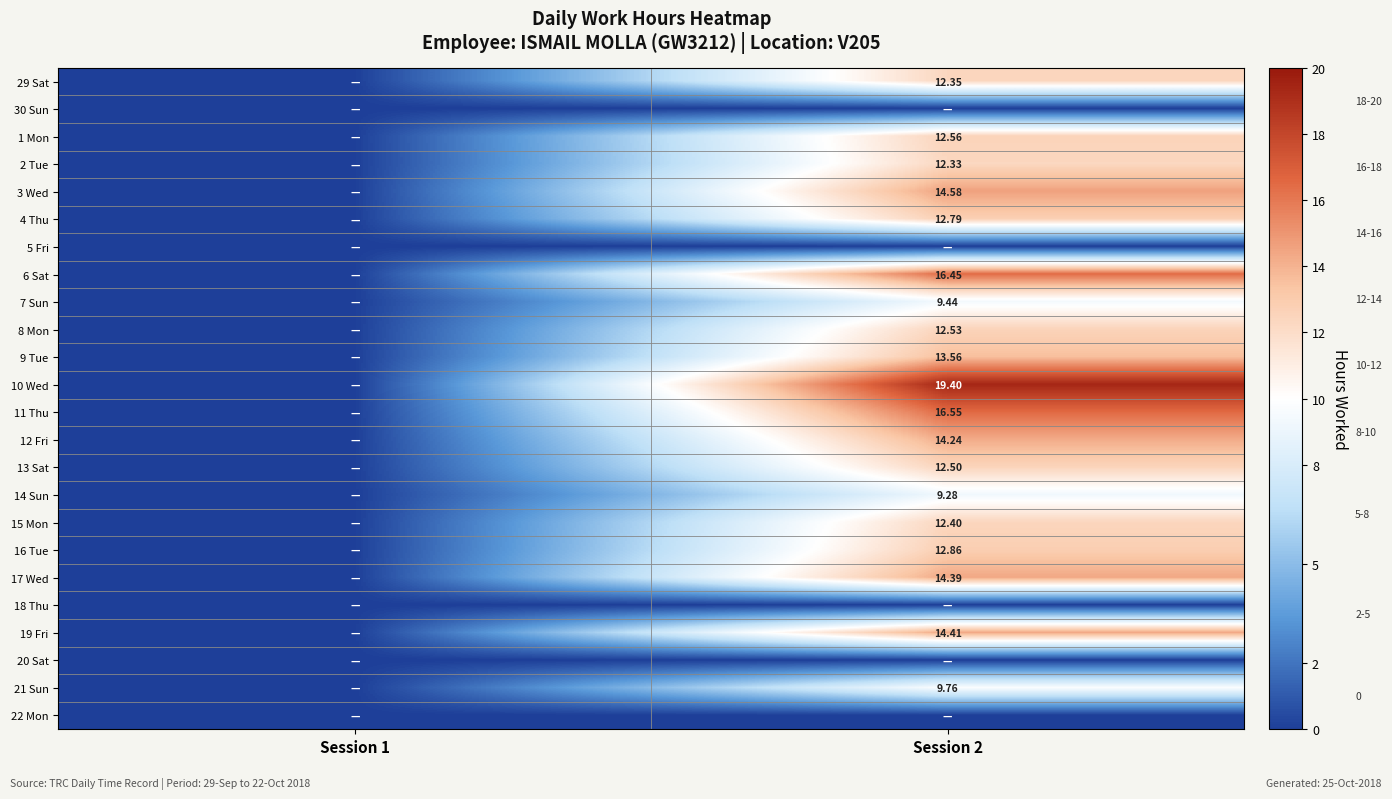

Rank the categories by 20 Sat value from lowest to highest.

Session 1, Session 2